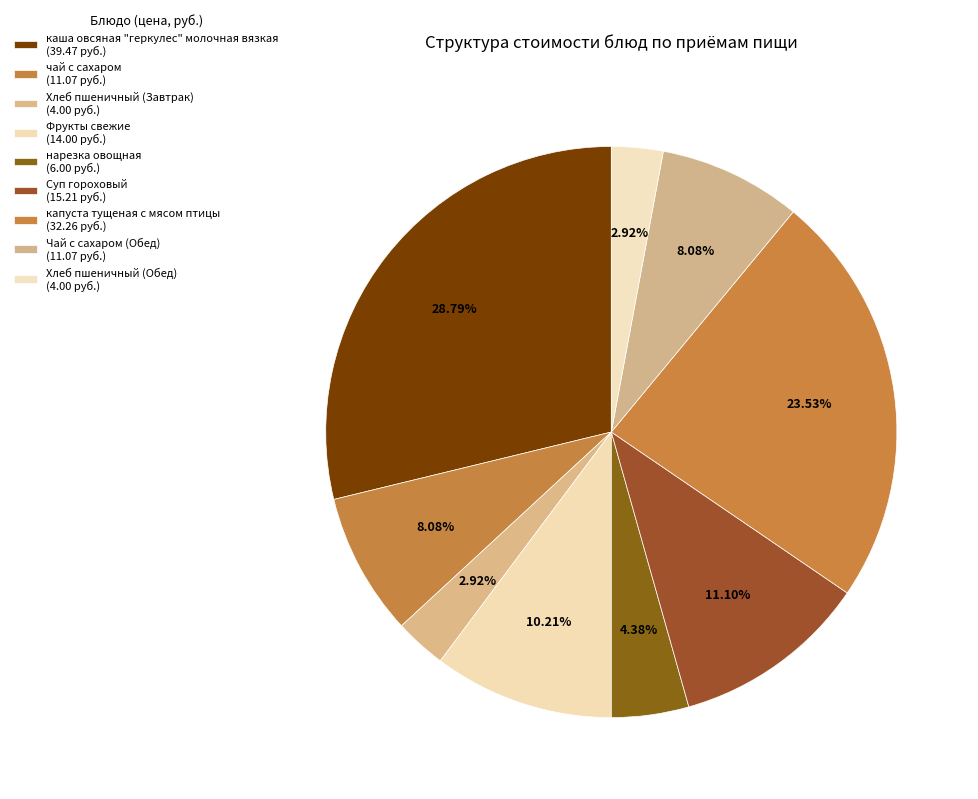

Is it true that Суп гороховый is 11% of the pie?

True